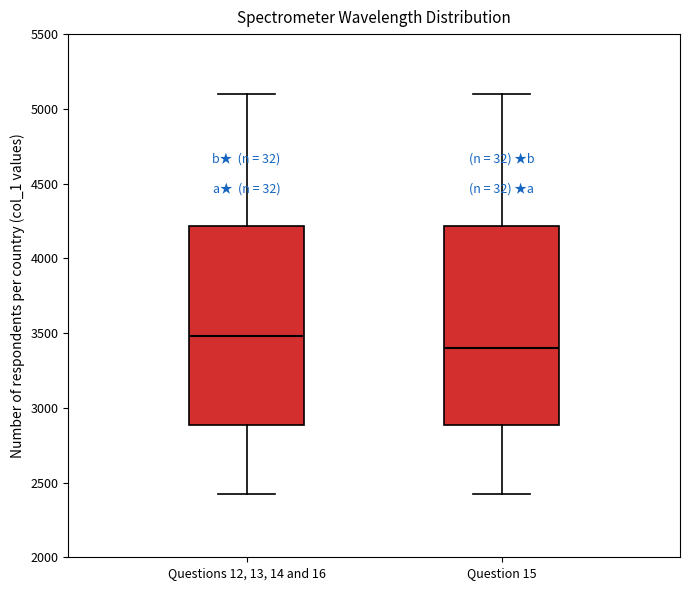

Where does the upper whisker of the box for Questions 12, 13, 14 and 16 end on the y-axis? The values are not printed on the chart, so give them approximately, as read against the axis.

5100